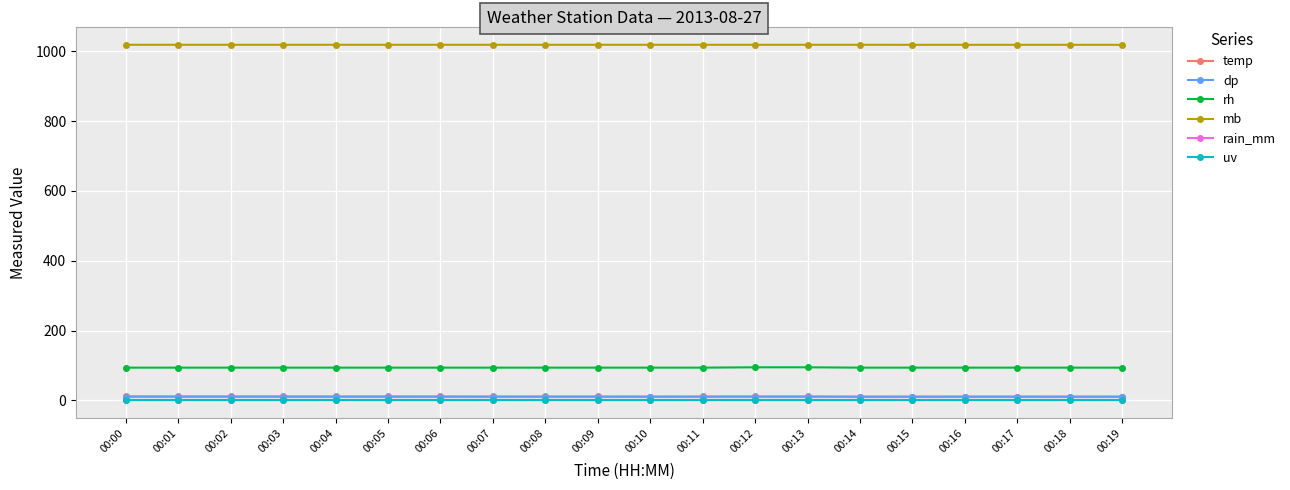

Is this an area chart (filled region under the line)?

No